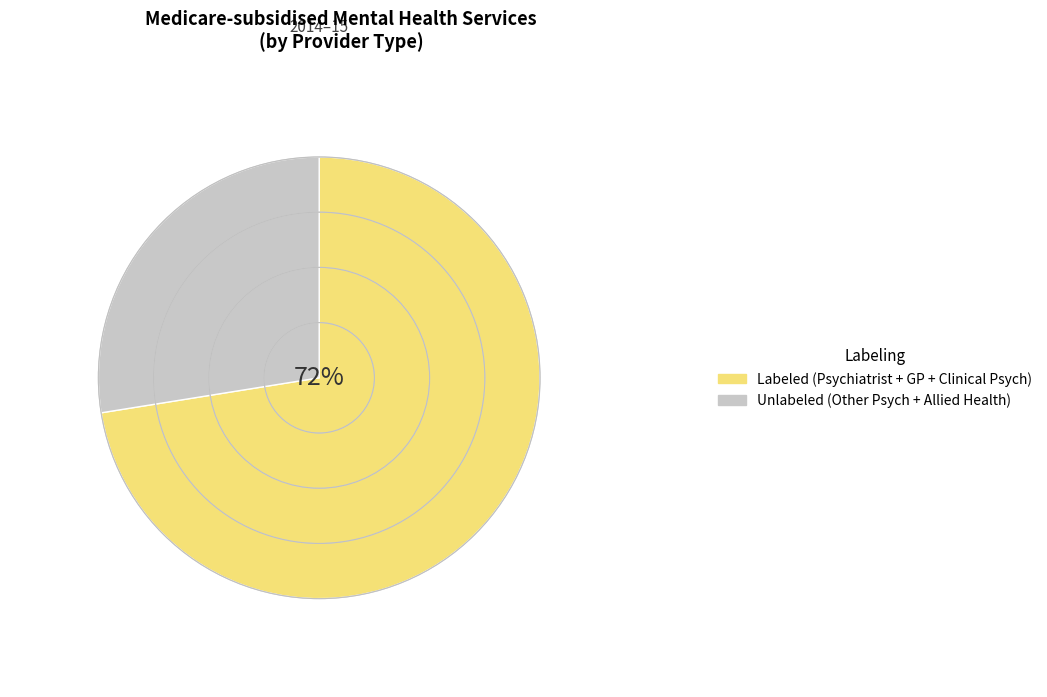

Does any single category account for the majority?

Yes